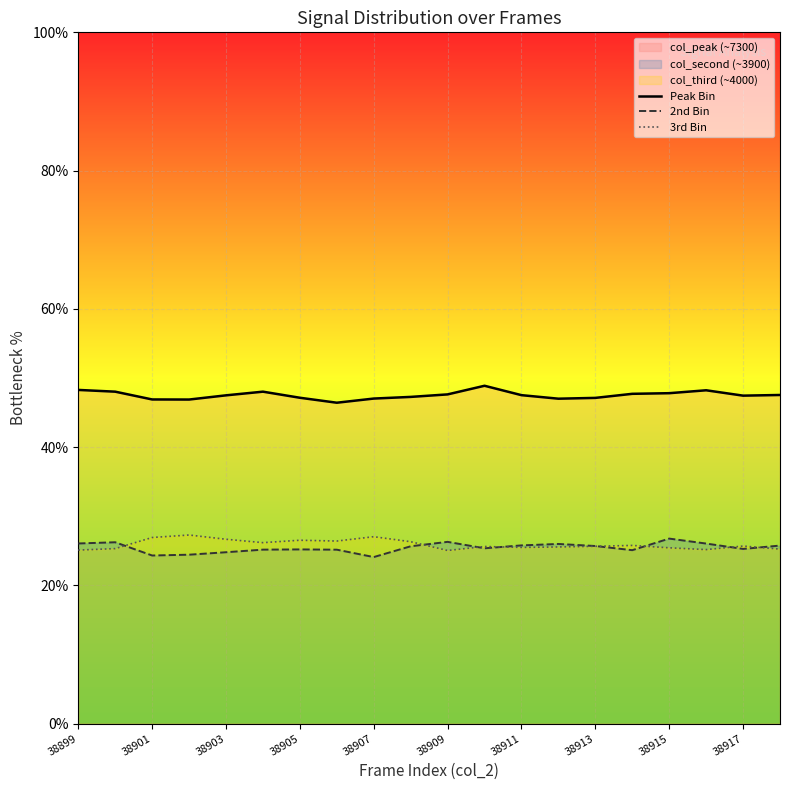

The 2nd Bin series shows 24.3 at 38901. True or false?

True